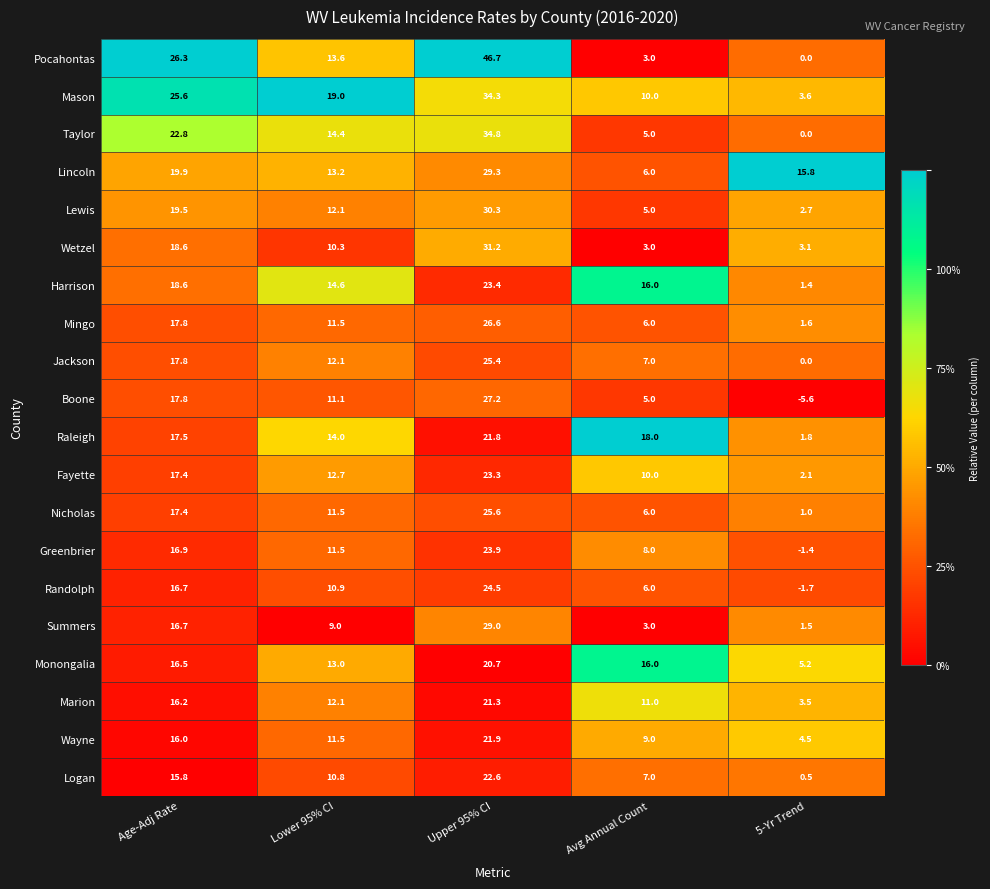

What value does the Mingo series have at Lower 95% CI?

11.5